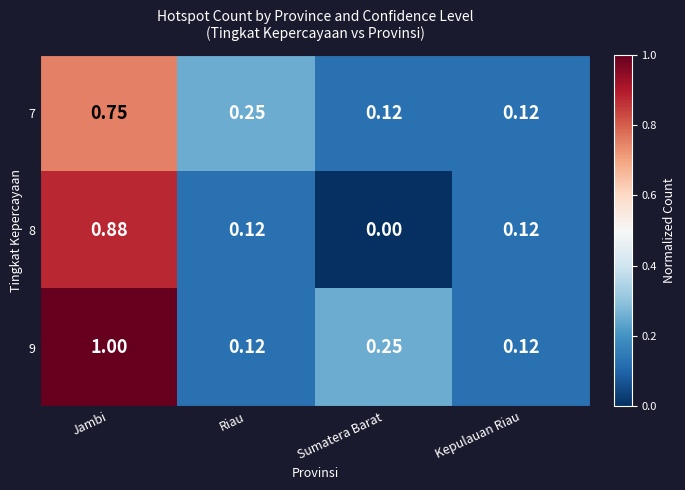

Rank the series by their average value, from highest to lowest.

9, 7, 8